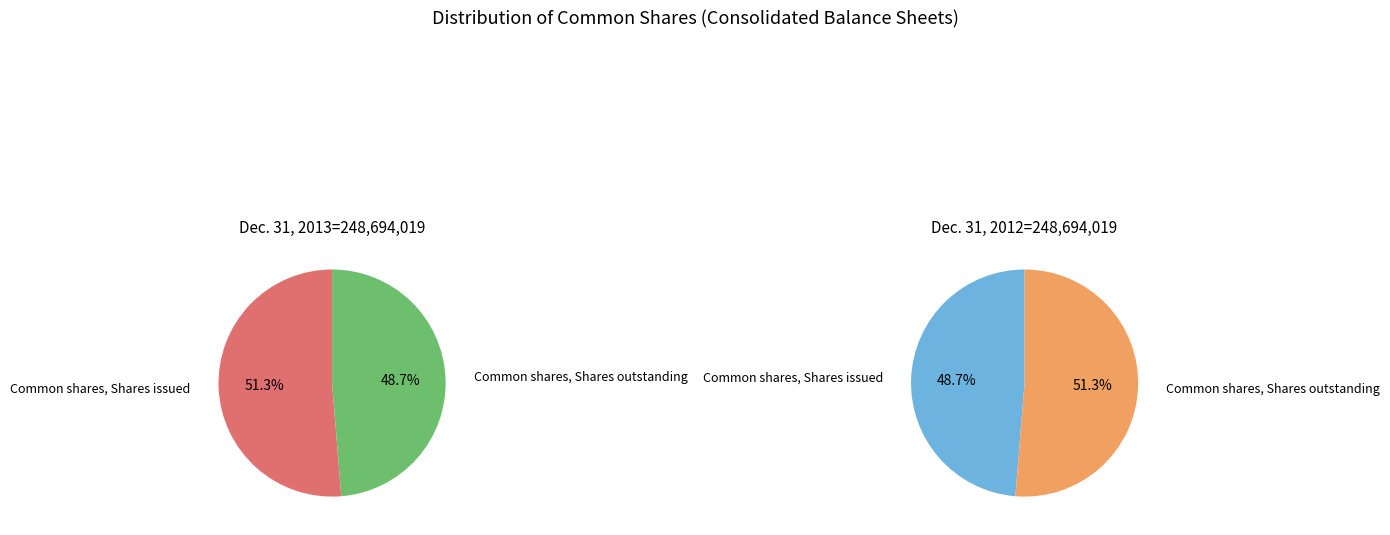

How many slices are in this pie chart?

2